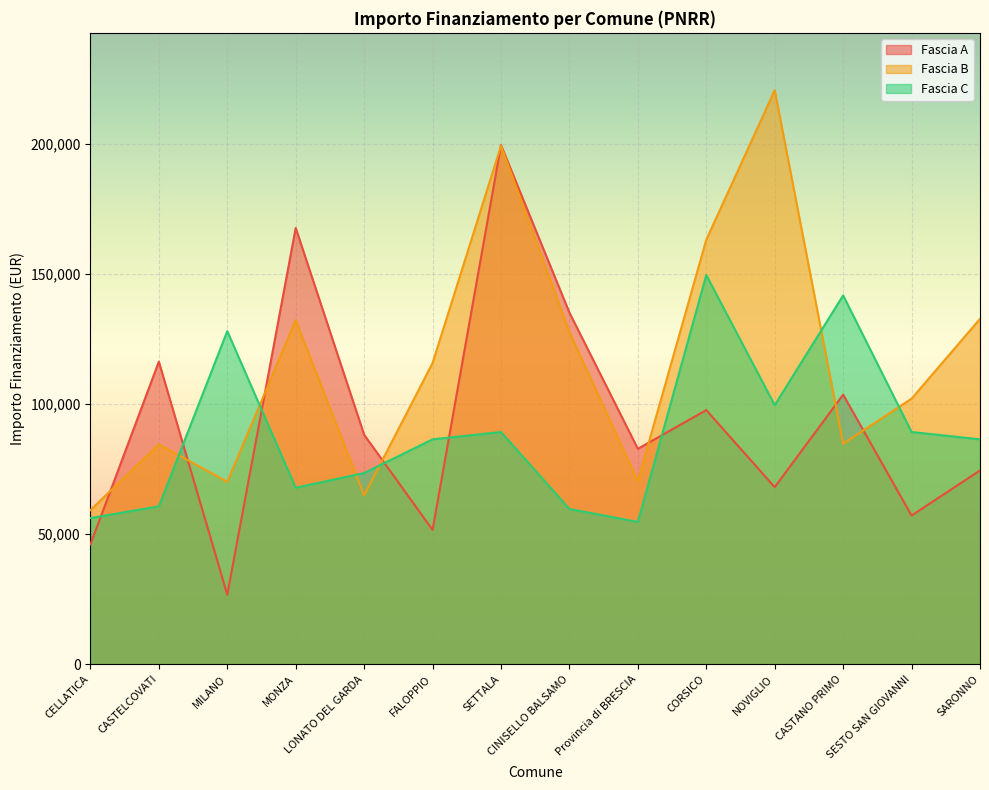

Reading left to right, what are all the values shown in this chart?

Fascia A: 46044.5	116324.6	26730.0	167724.8	88213.8	51620.1	199567.7	135157.2	82798.6	97694.9	68057.8	103619.9	57160.7	74486.0
Fascia B: 59229.0	84538.8	70120.9	132279.7	64886.6	115789.8	199303.9	127674.8	70397.4	163198.8	220663.0	84744.5	102092.5	132781.0
Fascia C: 56181.6	60687.8	128032.6	67843.7	73496.1	86448.2	89266.3	59681.5	54682.1	149604.4	99582.8	141794.5	89266.3	86448.2